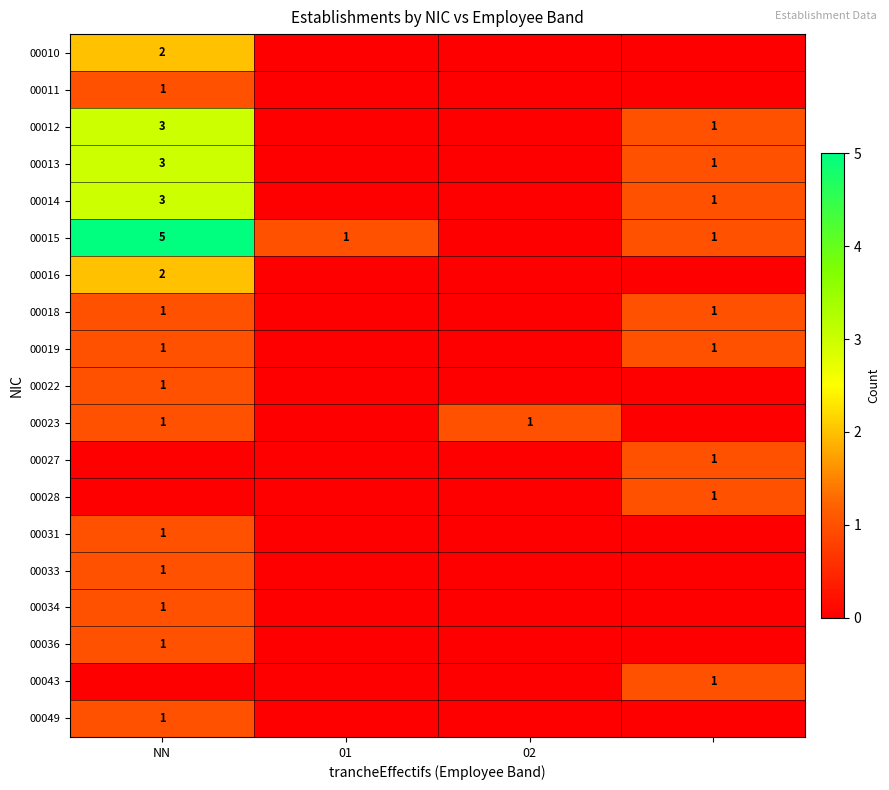

How many categories are shown in the chart?

4